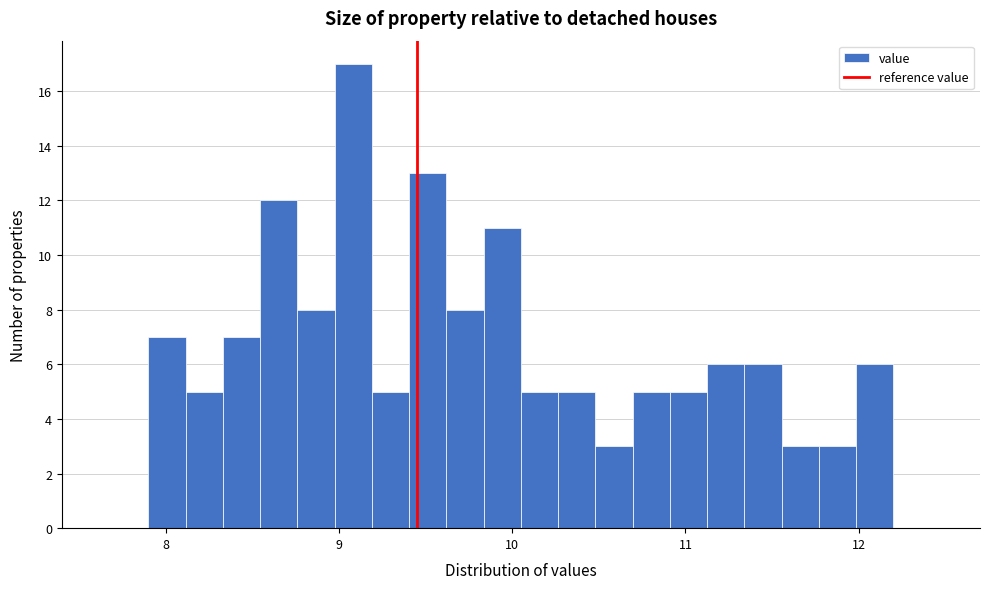

Read against the x-axis, roughly where is the centre of the tallest bar?

9.1